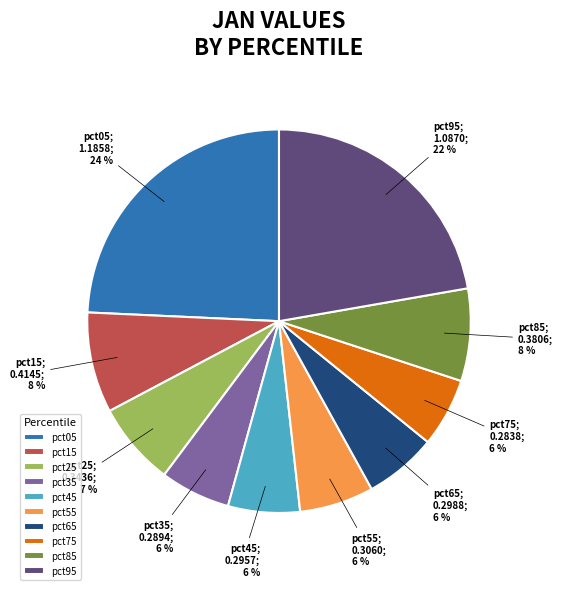

Does any single category account for the majority?

No